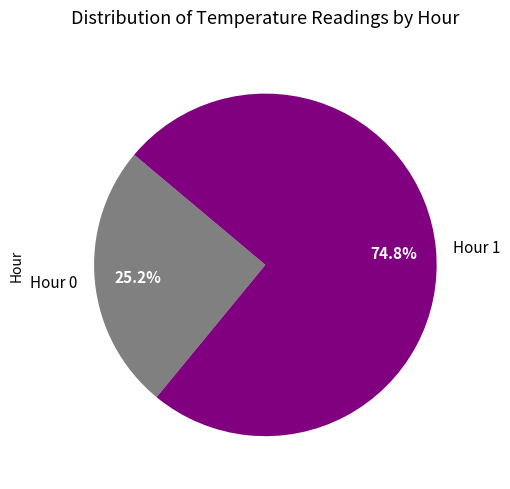

Which slice is the smallest?

Hour 0